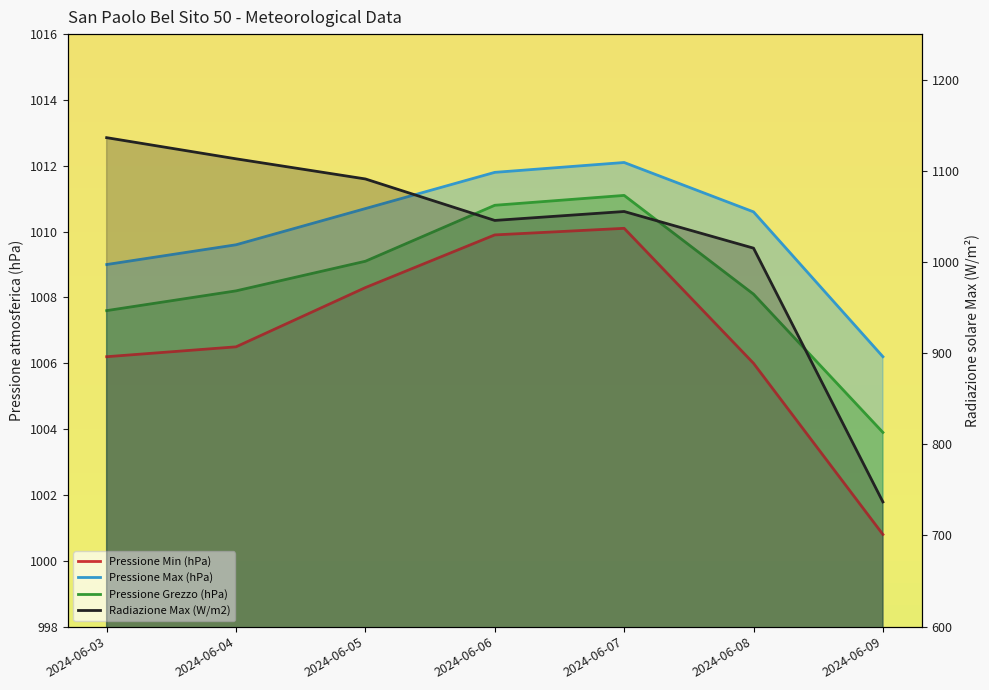

What is the spread (max minus min) of values at 2024-06-05?

82.8